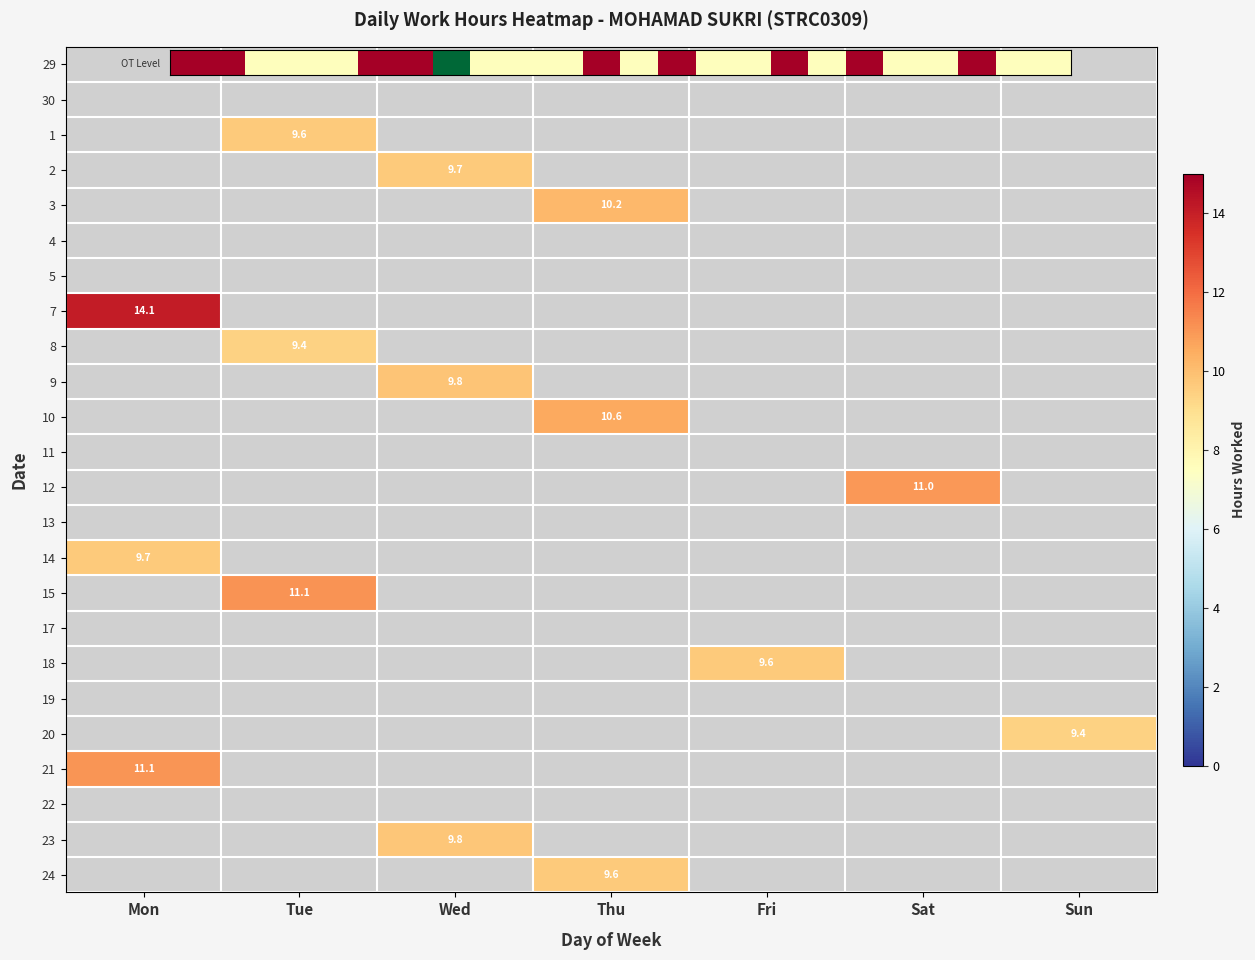

Reading left to right, transcribe all the data shown in this chart.

29: Sat=0.0	Sun=0.0	Mon=0.0	Tue=0.0	Wed=0.0	Thu=0.0	Fri=0.0
30: Sat=0.0	Sun=0.0	Mon=0.0	Tue=0.0	Wed=0.0	Thu=0.0	Fri=0.0
1: Sat=0.0	Sun=0.0	Mon=0.0	Tue=9.6	Wed=0.0	Thu=0.0	Fri=0.0
2: Sat=0.0	Sun=0.0	Mon=0.0	Tue=0.0	Wed=9.7	Thu=0.0	Fri=0.0
3: Sat=0.0	Sun=0.0	Mon=0.0	Tue=0.0	Wed=0.0	Thu=10.2	Fri=0.0
4: Sat=0.0	Sun=0.0	Mon=0.0	Tue=0.0	Wed=0.0	Thu=0.0	Fri=0.0
5: Sat=0.0	Sun=0.0	Mon=0.0	Tue=0.0	Wed=0.0	Thu=0.0	Fri=0.0
7: Sat=0.0	Sun=0.0	Mon=14.1	Tue=0.0	Wed=0.0	Thu=0.0	Fri=0.0
8: Sat=0.0	Sun=0.0	Mon=0.0	Tue=9.4	Wed=0.0	Thu=0.0	Fri=0.0
9: Sat=0.0	Sun=0.0	Mon=0.0	Tue=0.0	Wed=9.8	Thu=0.0	Fri=0.0
10: Sat=0.0	Sun=0.0	Mon=0.0	Tue=0.0	Wed=0.0	Thu=10.6	Fri=0.0
11: Sat=0.0	Sun=0.0	Mon=0.0	Tue=0.0	Wed=0.0	Thu=0.0	Fri=0.0
12: Sat=11.0	Sun=0.0	Mon=0.0	Tue=0.0	Wed=0.0	Thu=0.0	Fri=0.0
13: Sat=0.0	Sun=0.0	Mon=0.0	Tue=0.0	Wed=0.0	Thu=0.0	Fri=0.0
14: Sat=0.0	Sun=0.0	Mon=9.7	Tue=0.0	Wed=0.0	Thu=0.0	Fri=0.0
15: Sat=0.0	Sun=0.0	Mon=0.0	Tue=11.1	Wed=0.0	Thu=0.0	Fri=0.0
17: Sat=0.0	Sun=0.0	Mon=0.0	Tue=0.0	Wed=0.0	Thu=0.0	Fri=0.0
18: Sat=0.0	Sun=0.0	Mon=0.0	Tue=0.0	Wed=0.0	Thu=0.0	Fri=9.6
19: Sat=0.0	Sun=0.0	Mon=0.0	Tue=0.0	Wed=0.0	Thu=0.0	Fri=0.0
20: Sat=0.0	Sun=9.4	Mon=0.0	Tue=0.0	Wed=0.0	Thu=0.0	Fri=0.0
21: Sat=0.0	Sun=0.0	Mon=11.1	Tue=0.0	Wed=0.0	Thu=0.0	Fri=0.0
22: Sat=0.0	Sun=0.0	Mon=0.0	Tue=0.0	Wed=0.0	Thu=0.0	Fri=0.0
23: Sat=0.0	Sun=0.0	Mon=0.0	Tue=0.0	Wed=9.8	Thu=0.0	Fri=0.0
24: Sat=0.0	Sun=0.0	Mon=0.0	Tue=0.0	Wed=0.0	Thu=9.6	Fri=0.0